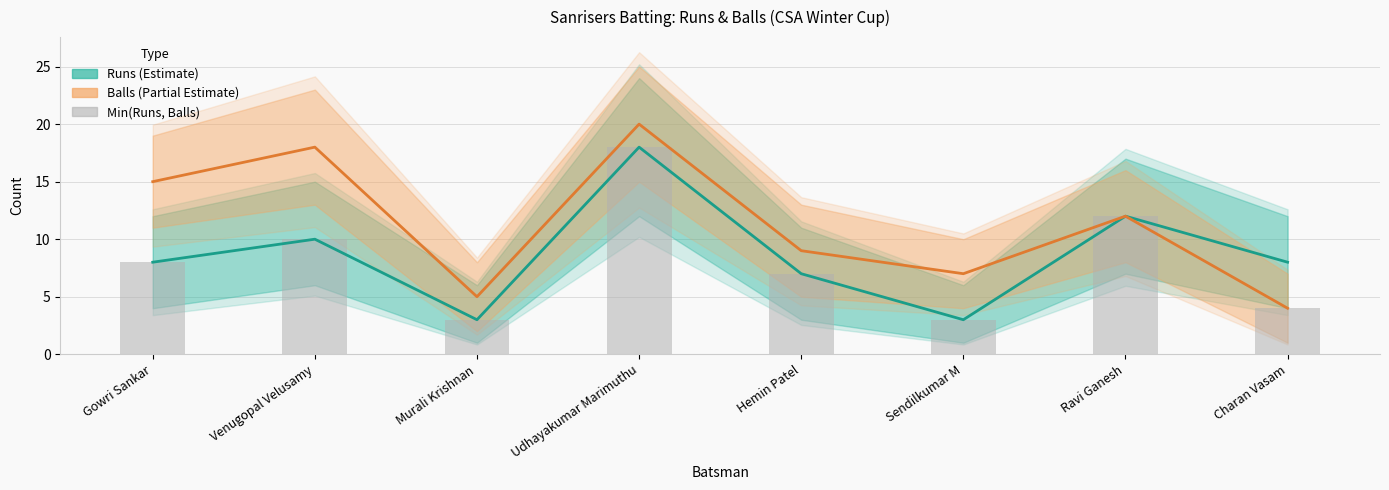

Which series has the largest total across all categories?

Balls (Partial Estimate)